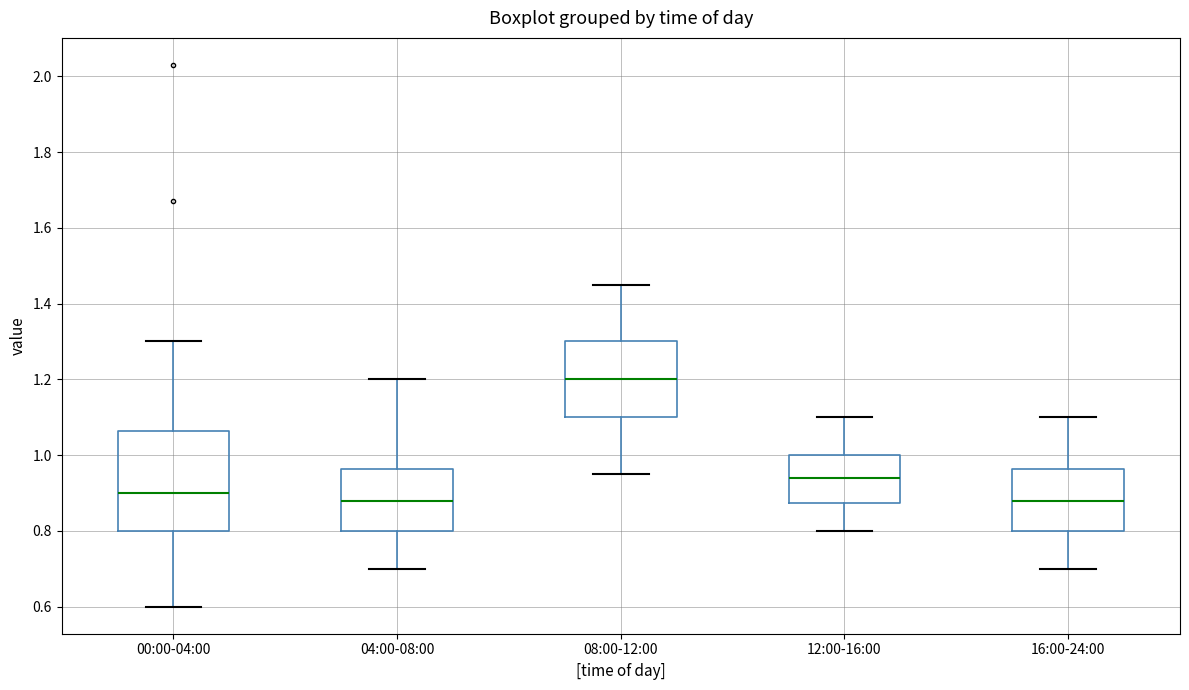

Which box is the tallest, from its lower edge to its upper edge?

00:00-04:00